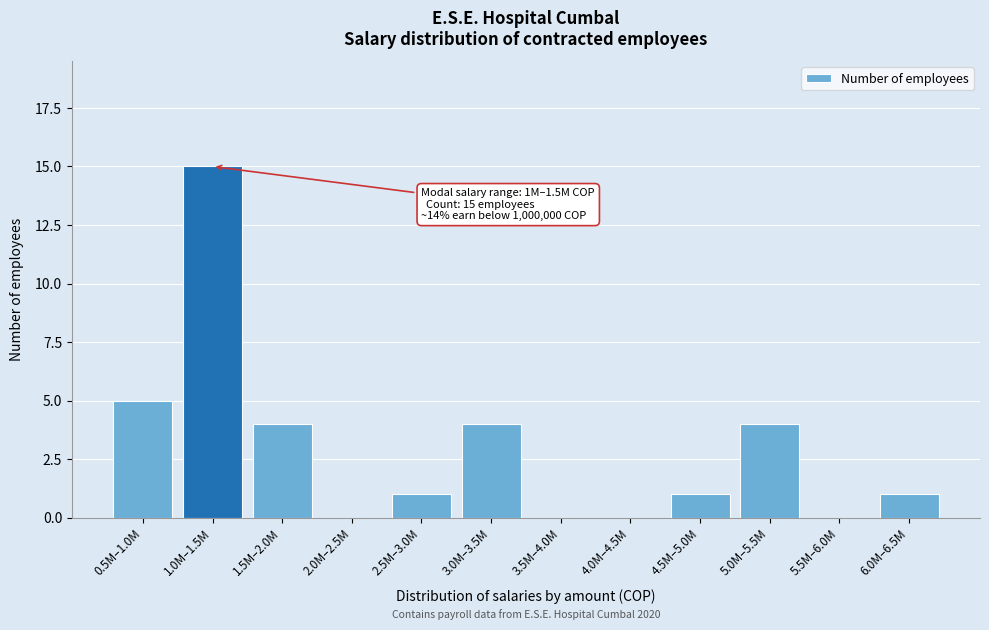

Reading right to left, extract all data points from this chart.

6.0M–6.5M=1	5.5M–6.0M=0	5.0M–5.5M=4	4.5M–5.0M=1	4.0M–4.5M=0	3.5M–4.0M=0	3.0M–3.5M=4	2.5M–3.0M=1	2.0M–2.5M=0	1.5M–2.0M=4	1.0M–1.5M=15	0.5M–1.0M=5